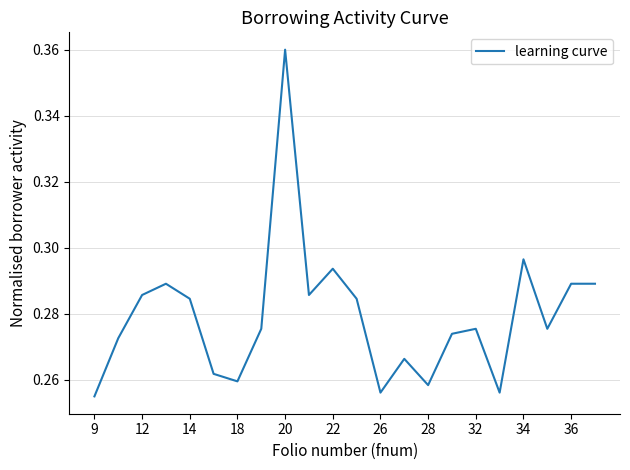

Does the chart have visible grid lines?

Yes